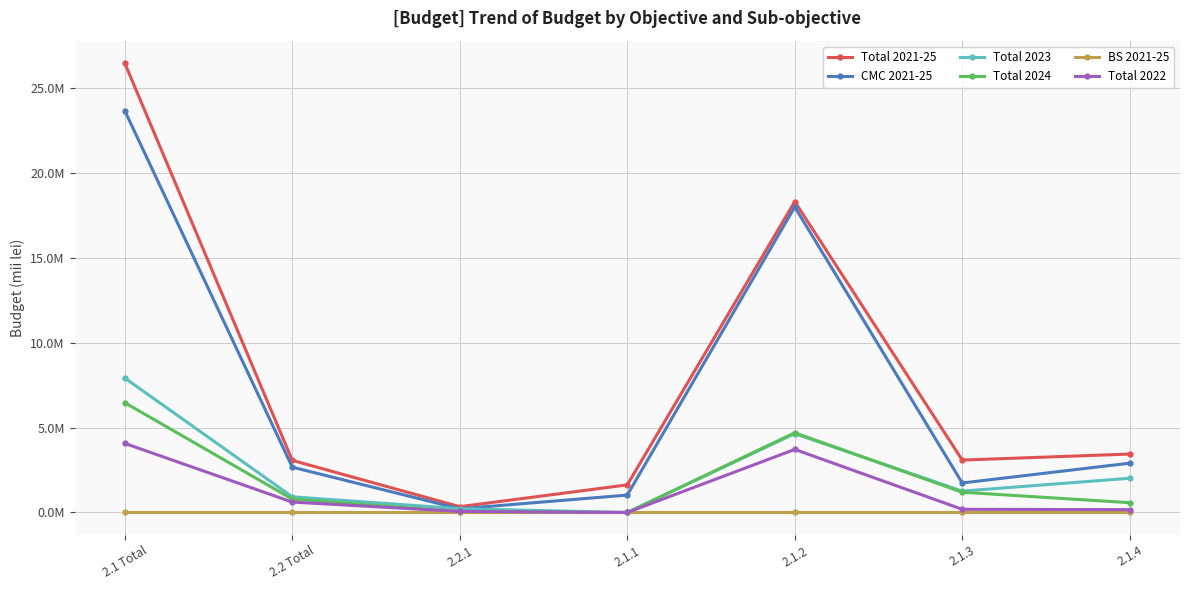

Does the chart have visible grid lines?

Yes